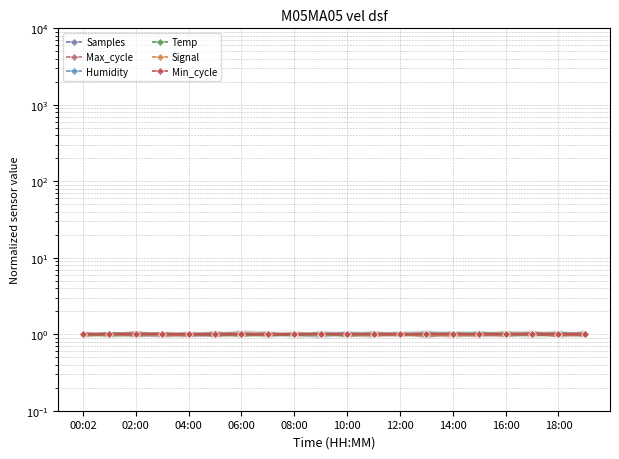

Between 12 and 13, which is larger?

13